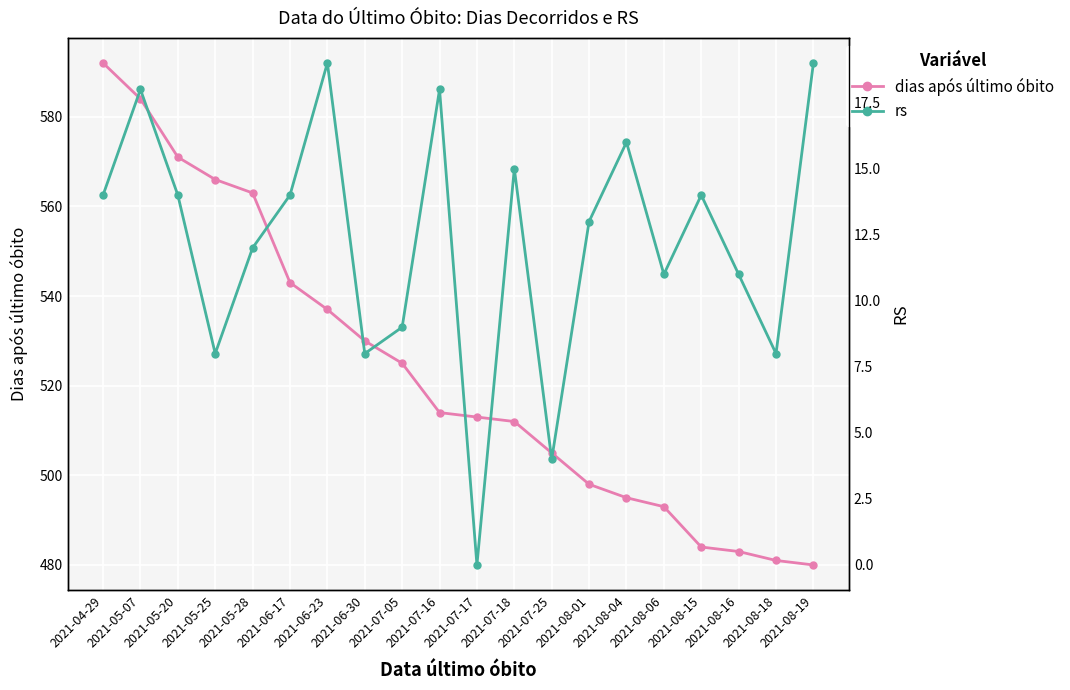

Rank the series at 2021-07-16 from highest to lowest value.

dias após último óbito, rs